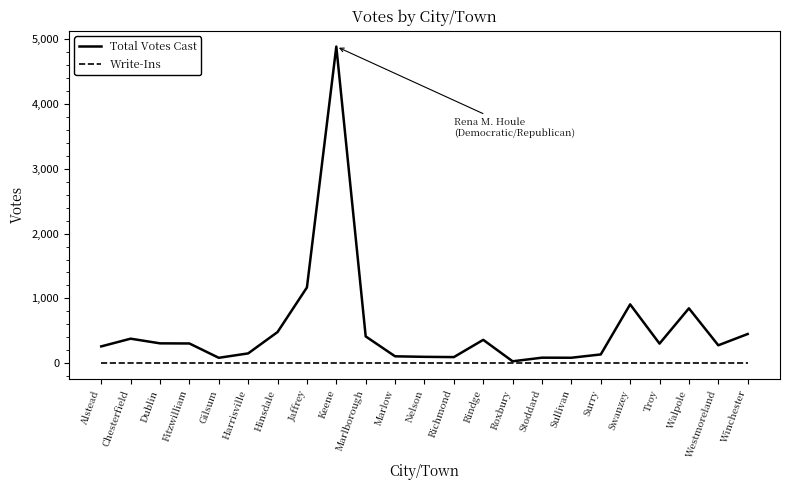

Which series has the widest spread of values?

Total Votes Cast